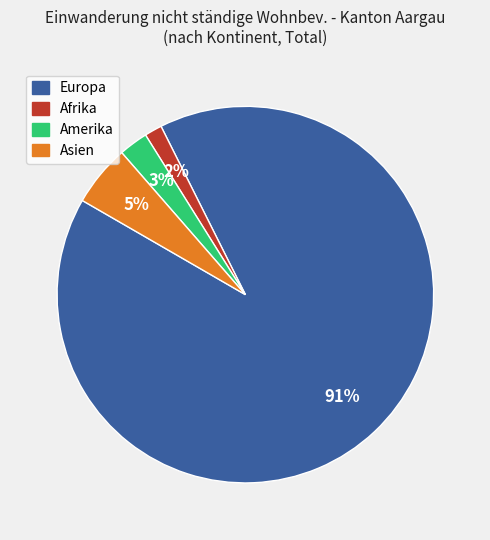

Rank the categories by value from lowest to highest.

Afrika, Amerika, Asien, Europa